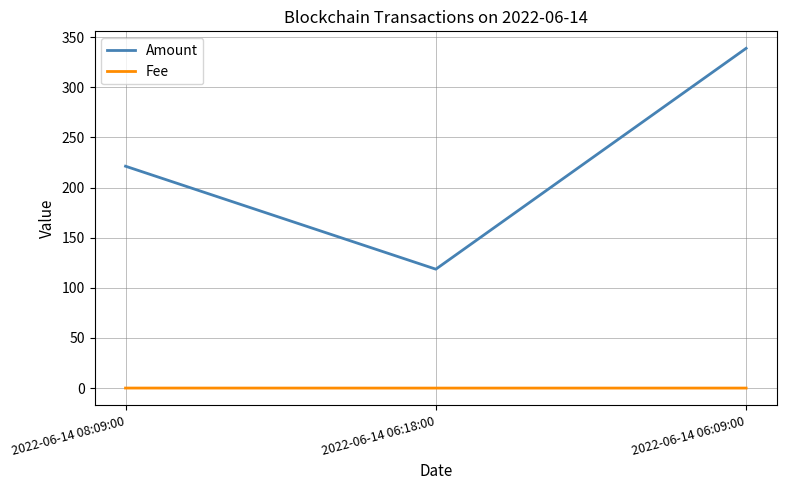

What position from the left is 2022-06-14 08:09:00?

1